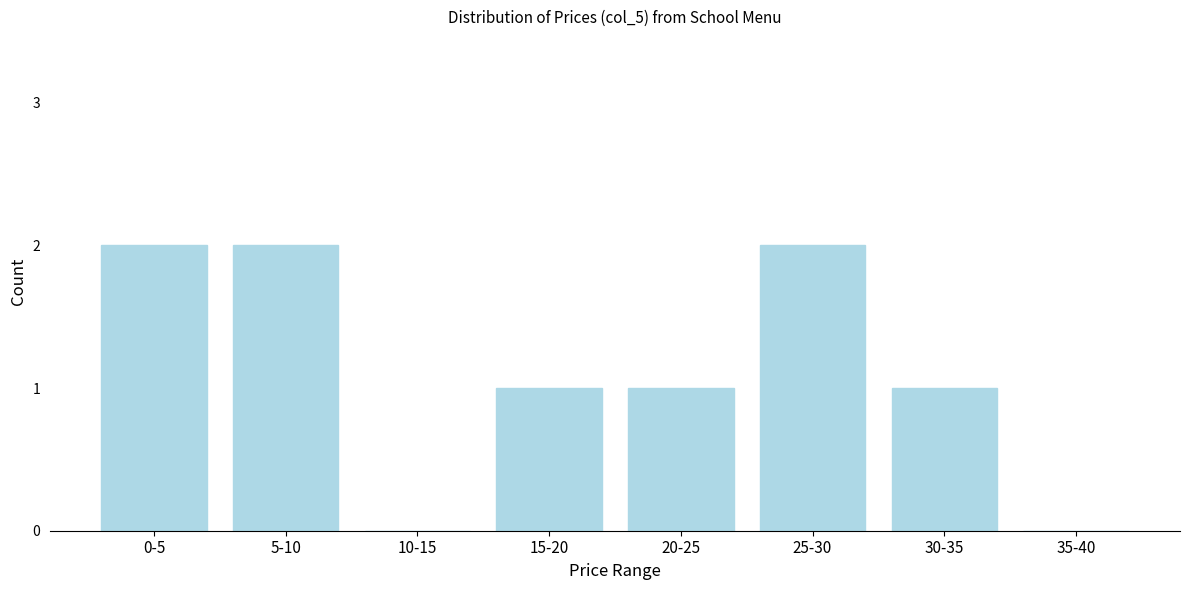

Reading left to right, list all the values displayed in this chart.

0-5=2	5-10=2	10-15=0	15-20=1	20-25=1	25-30=2	30-35=1	35-40=0